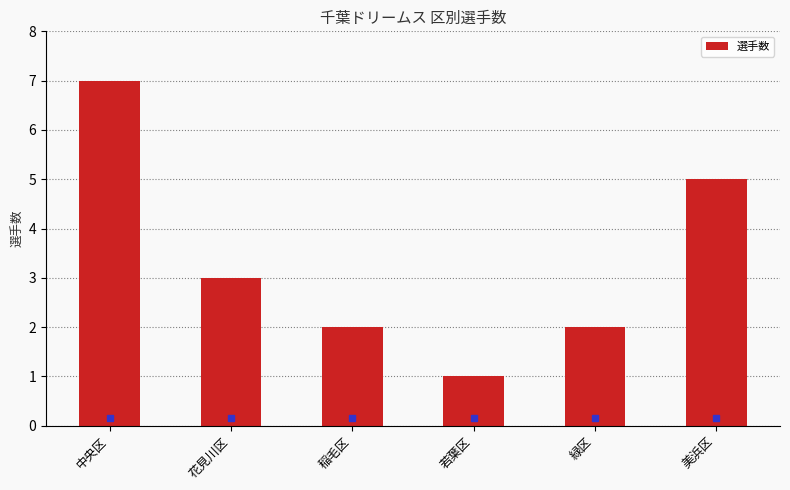

Which has a higher value, 若葉区 or 花見川区?

花見川区